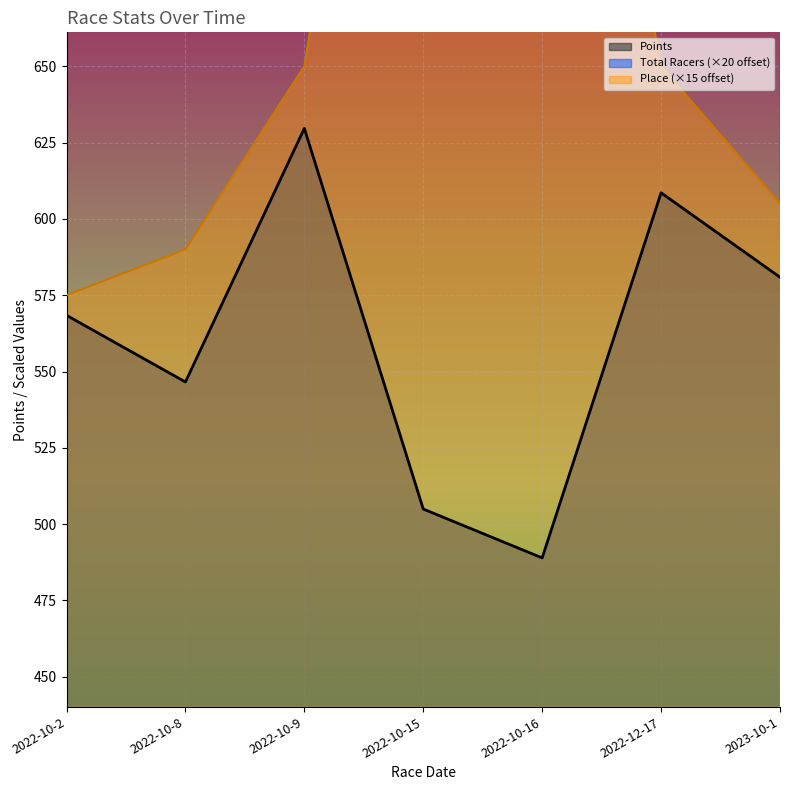

Reading left to right, transcribe all the data shown in this chart.

Total Racers: 2022-10-2=800.0	2022-10-8=880.0	2022-10-9=820.0	2022-10-15=1080.0	2022-10-16=1020.0	2022-12-17=780.0	2023-10-1=920.0
Points: 2022-10-2=568.4	2022-10-8=546.6	2022-10-9=629.7	2022-10-15=504.9	2022-10-16=488.9	2022-12-17=608.6	2023-10-1=580.9
Place: 2022-10-2=575.0	2022-10-8=590.0	2022-10-9=650.0	2022-10-15=890.0	2022-10-16=860.0	2022-12-17=650.0	2023-10-1=605.0